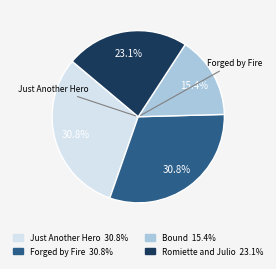

To the nearest percent, what is the difference between the largest and smallest slice percentages?

15%